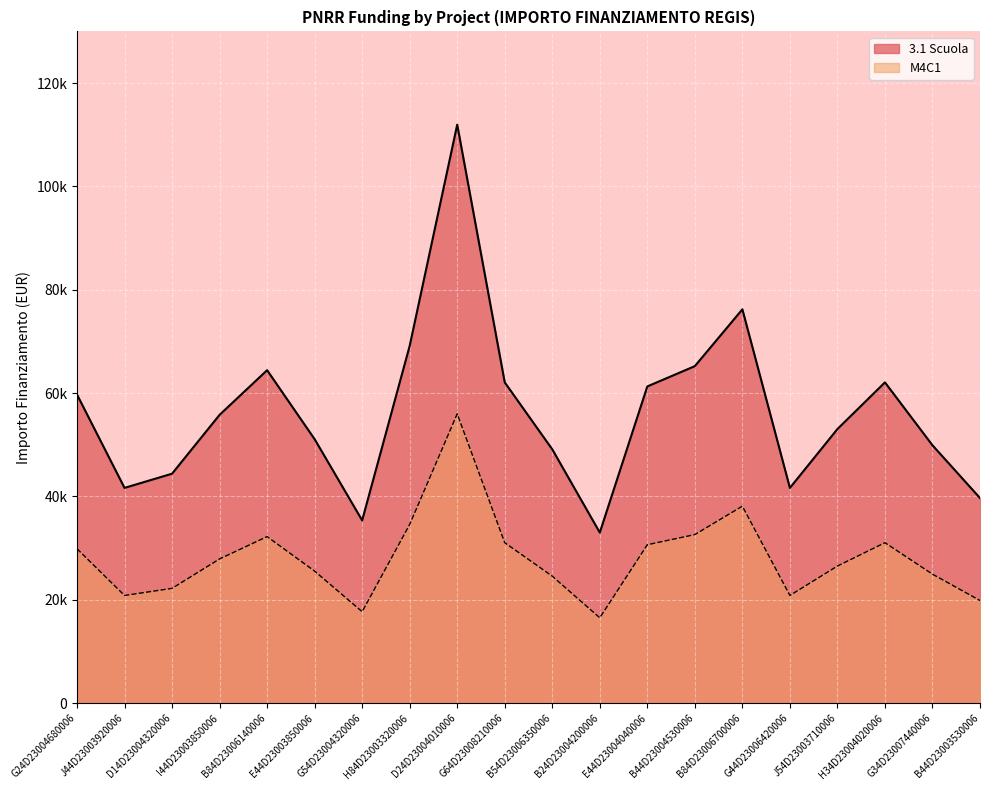

True or false: 3.1 Scuola and M4C1 cross at least once.

False